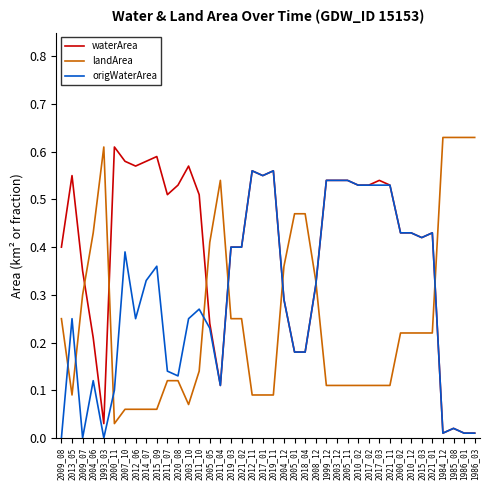

Is the value of waterArea at 2000_11 greater than the value of origWaterArea at 2021_02?

Yes